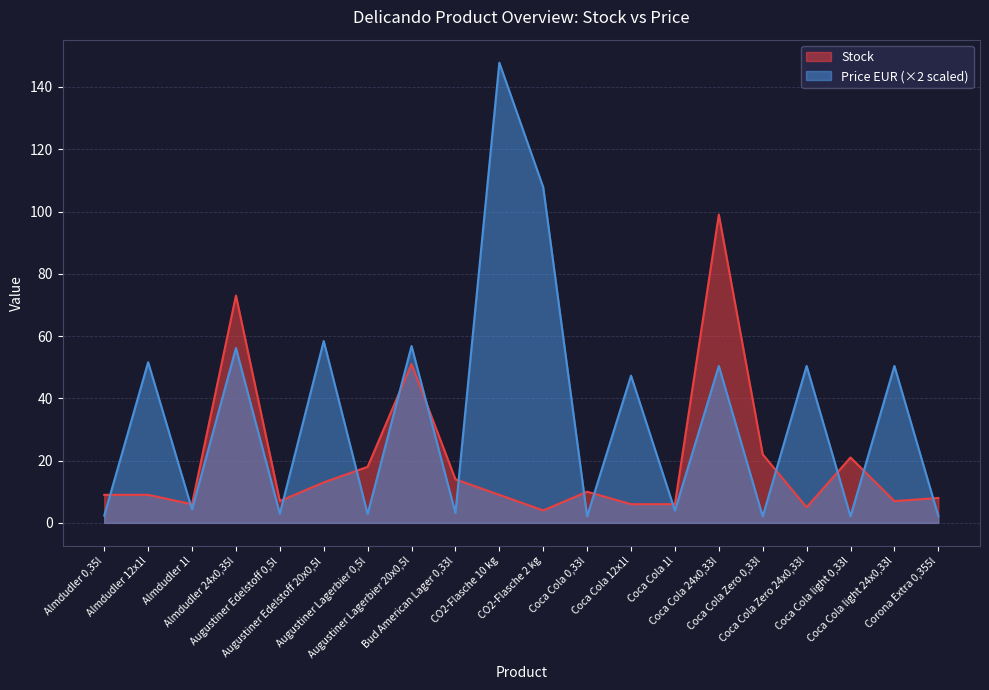

Which series has the largest range (max minus min)?

Price EUR (×2 scaled)